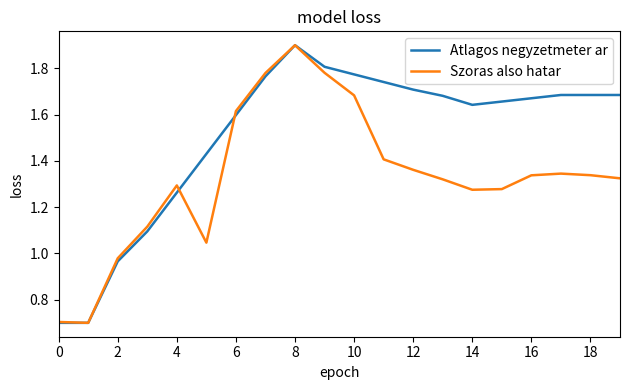

What are all the series names shown in the legend?

Atlagos negyzetmeter ar, Szoras also hatar